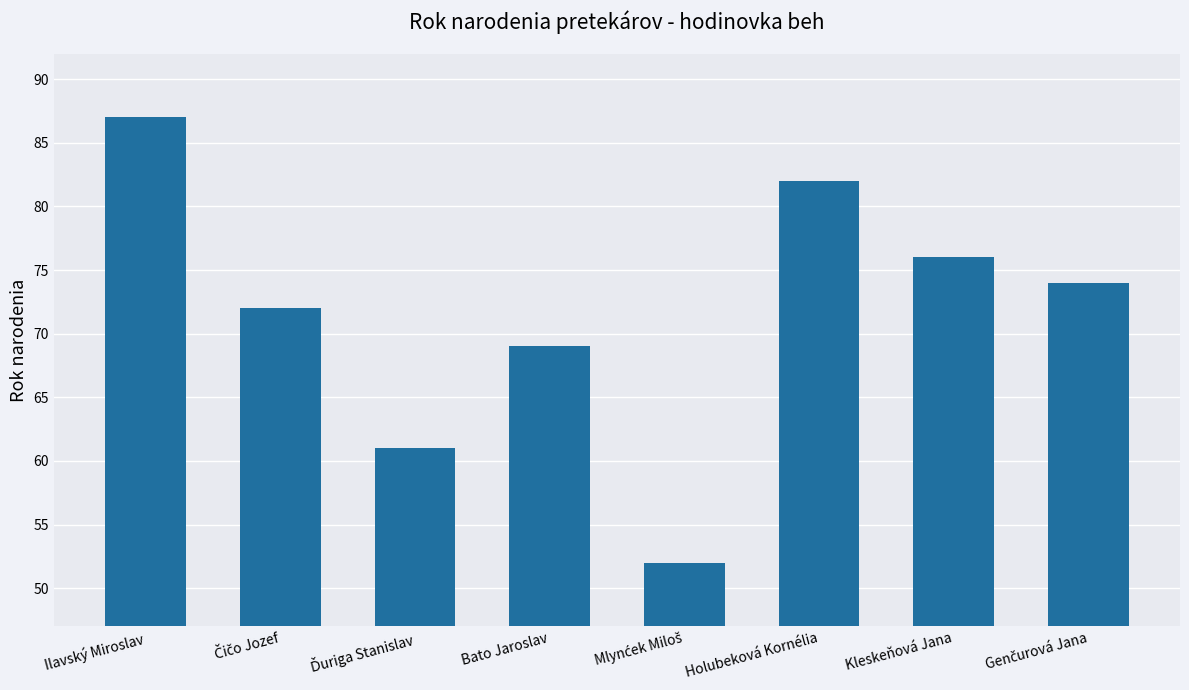

What is the value of the 7th bar from the left?

76